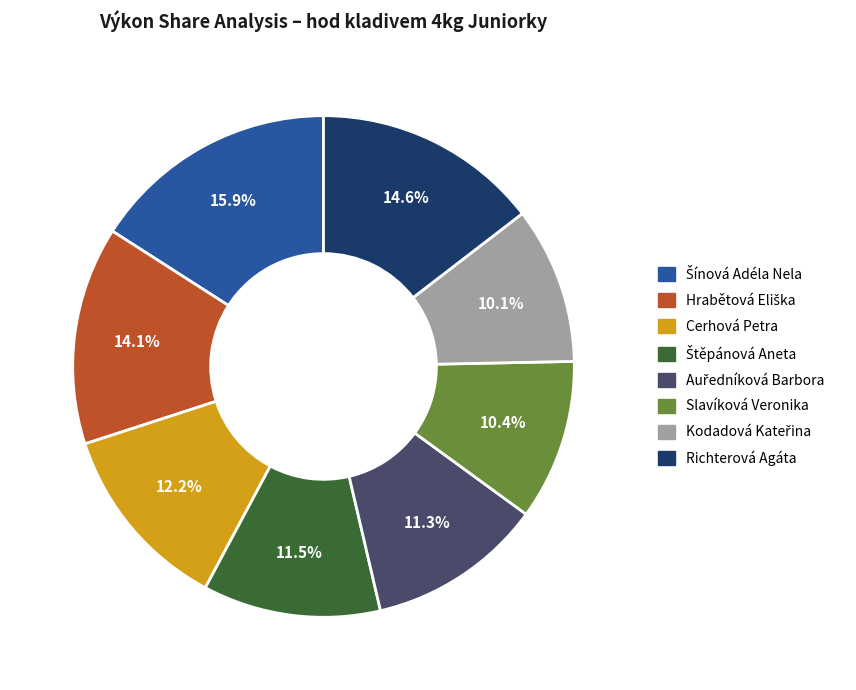

Is there any slice that represents more than half of the pie?

No